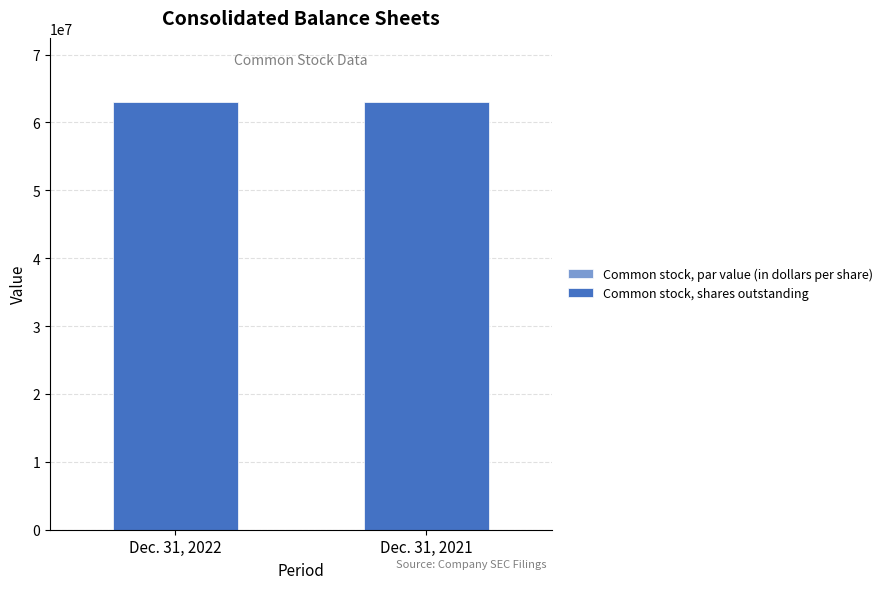

Approximately how many times larger is the value at Dec. 31, 2022 compared to Dec. 31, 2021?

1.0